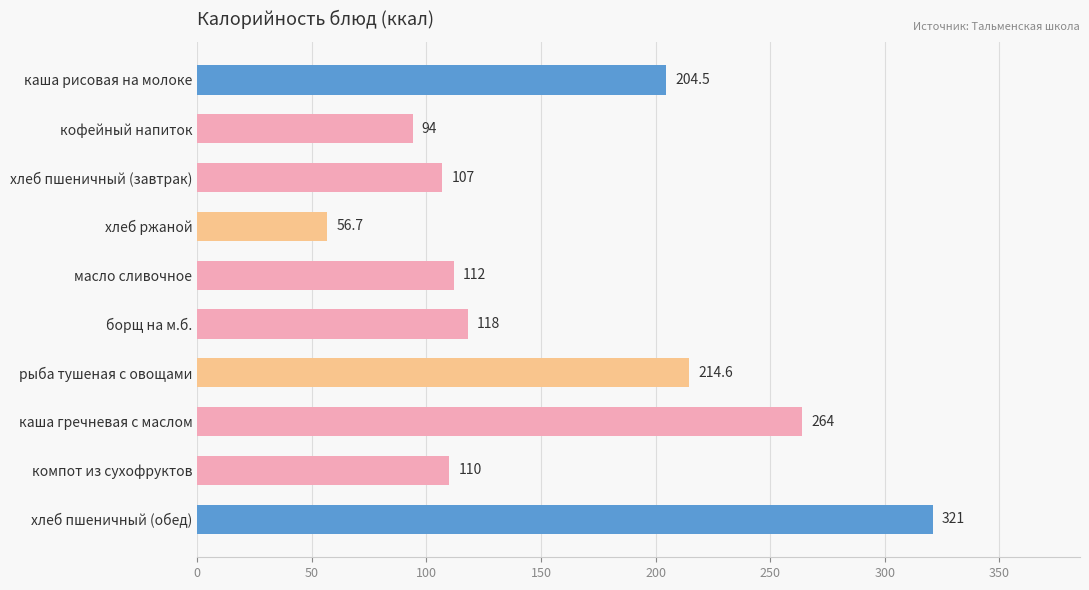

True or false: the data shows 112.0 at масло сливочное.

True